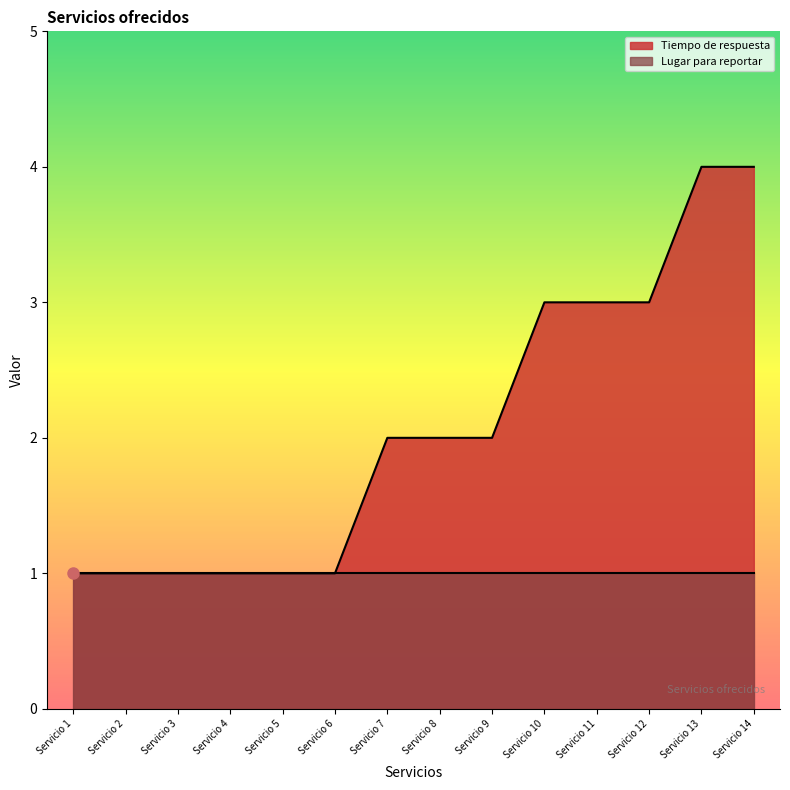

How many values exceed 2?

5